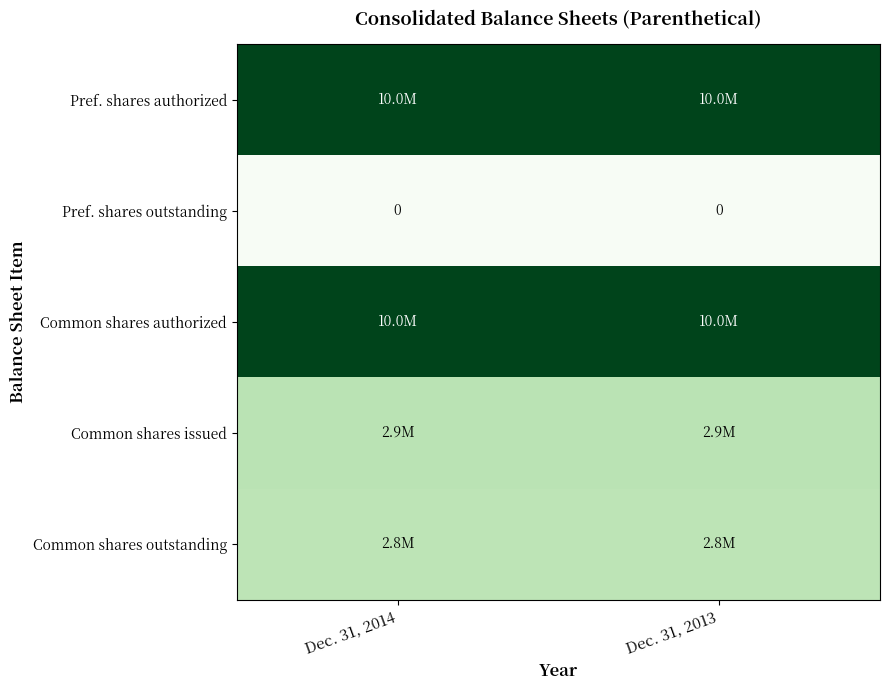

The value of Pref. shares outstanding at Dec. 31, 2014 is 0. True or false?

True